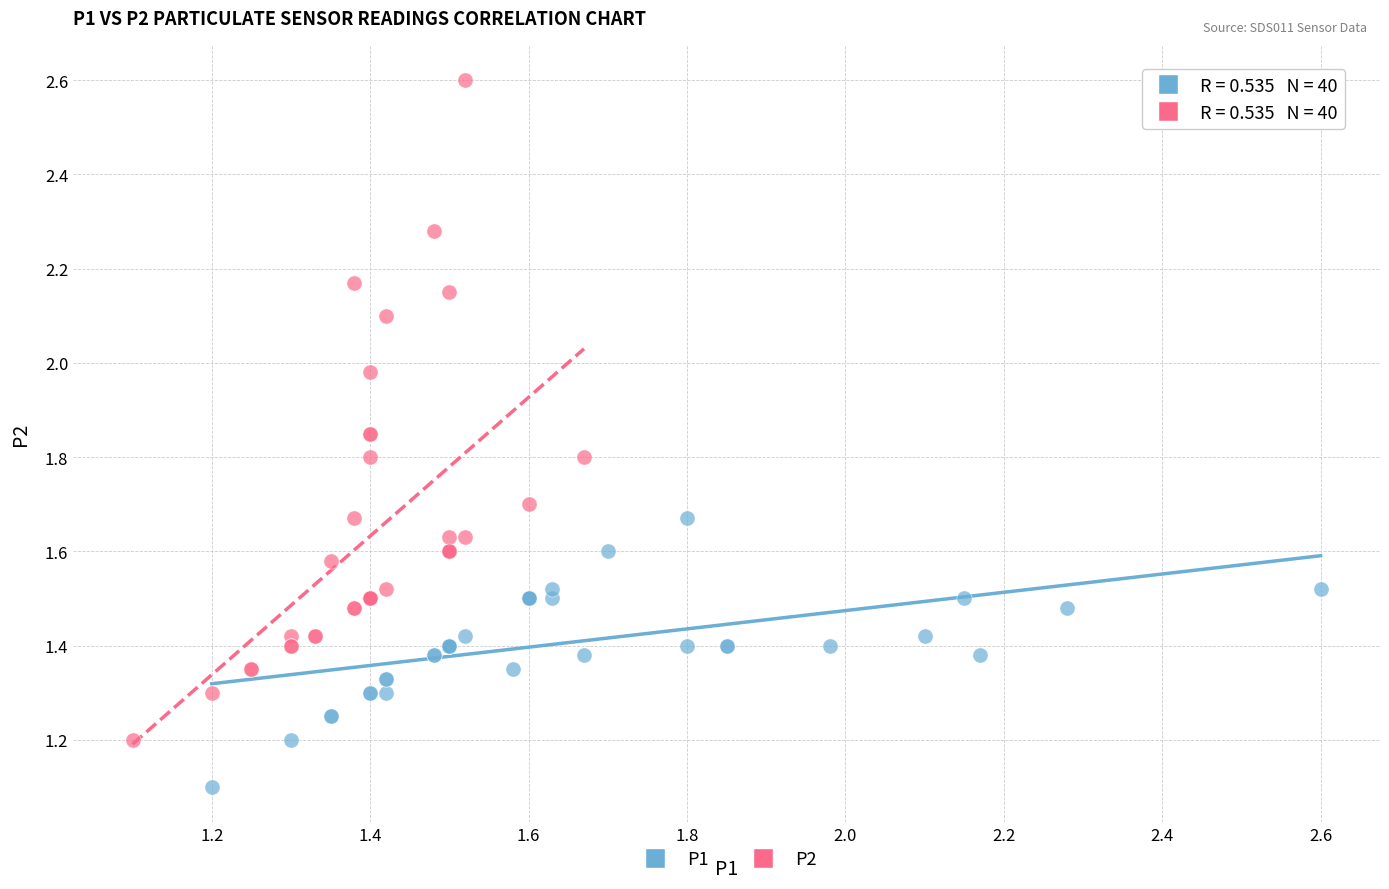

Which series reaches the minimum Y coordinate?

P1